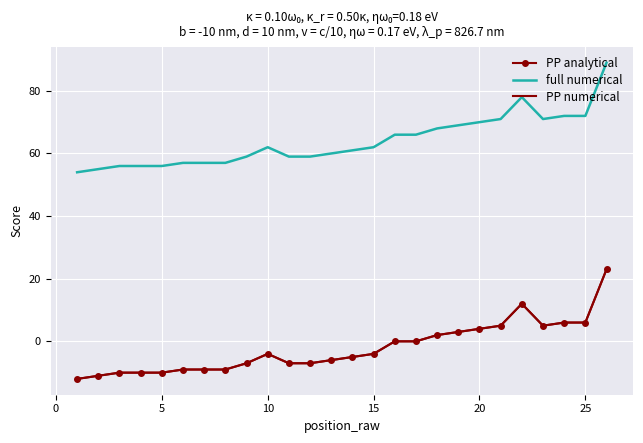

What is the greatest value displayed?

89